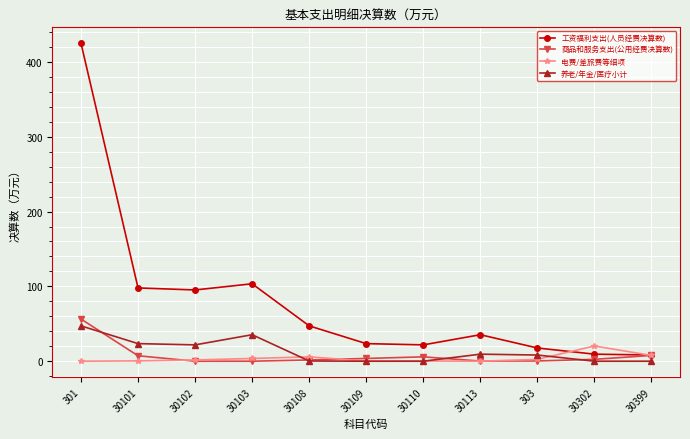

How many lines are shown in the chart?

4